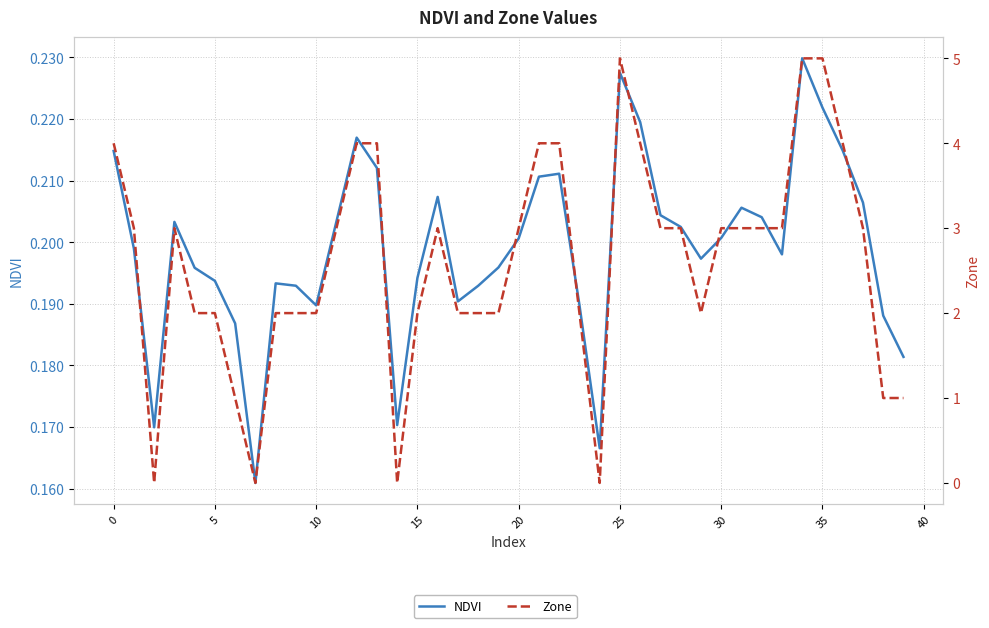

Is the value of Zone at 32 greater than the value of NDVI at 10?

Yes